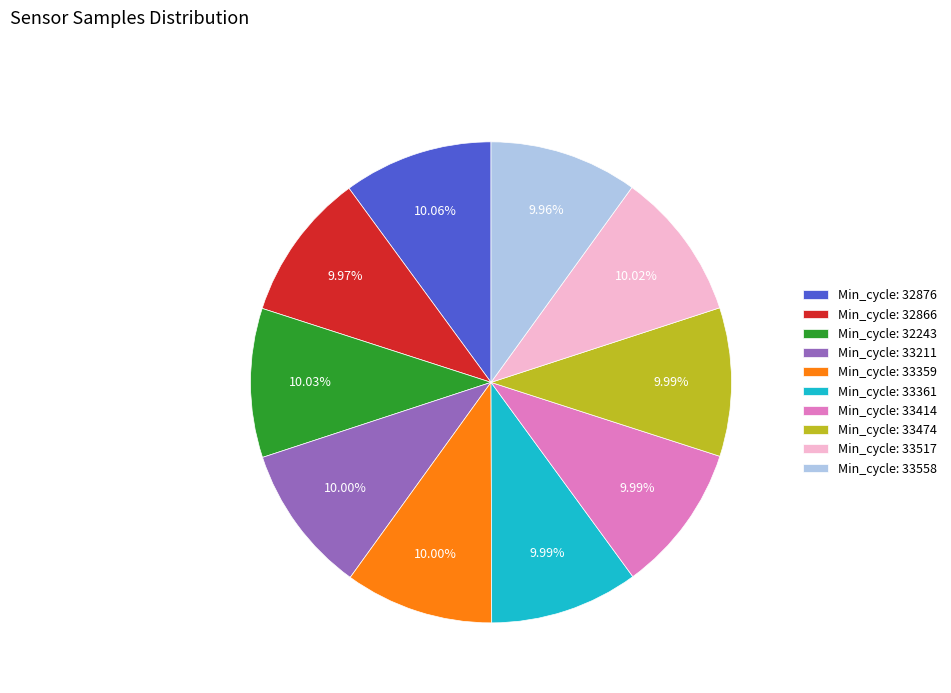

What is the ratio of the value at Min_cycle: 33359 to the value at Min_cycle: 33517?

1.0